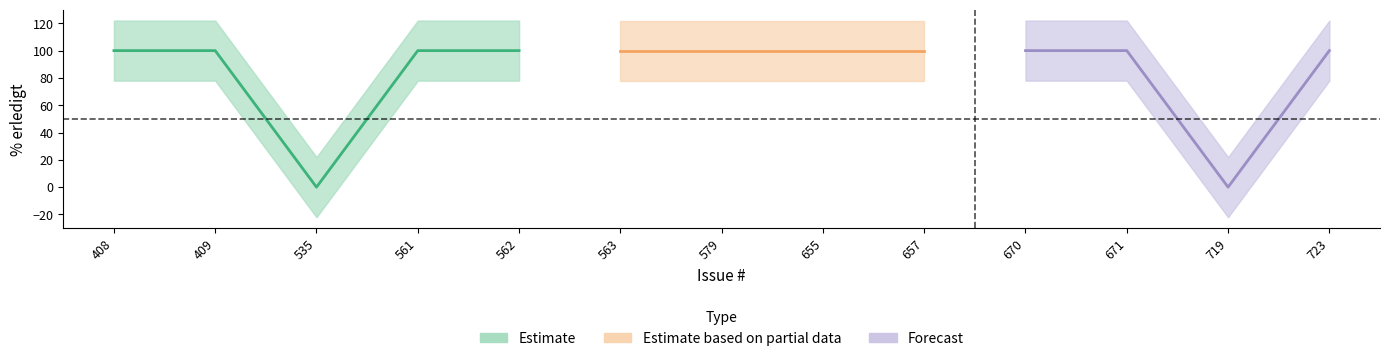

Where is the data nearest to the value 50?

408